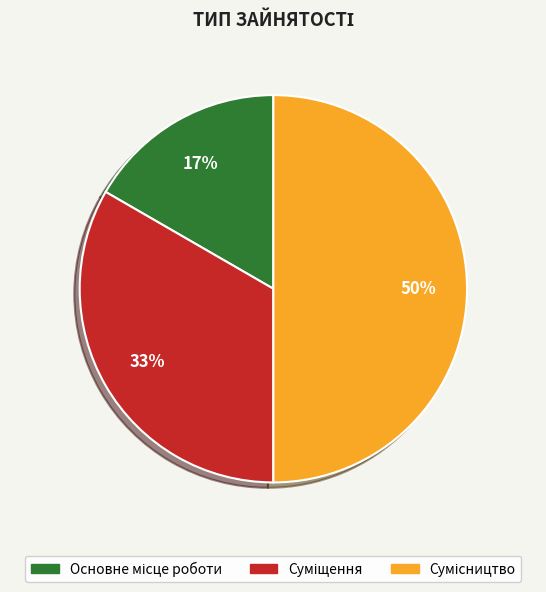

To the nearest percent, what is the average slice percentage?

33%